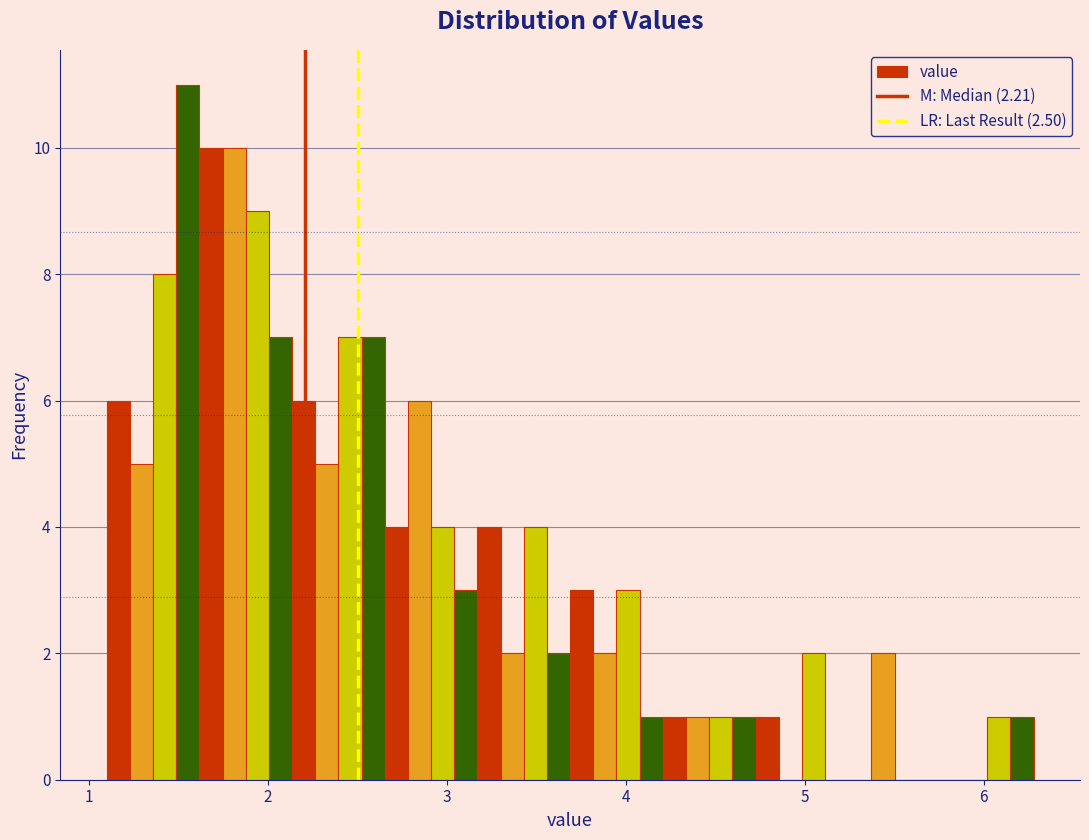

Read against the x-axis, roughly where is the centre of the tallest bar?

1.6